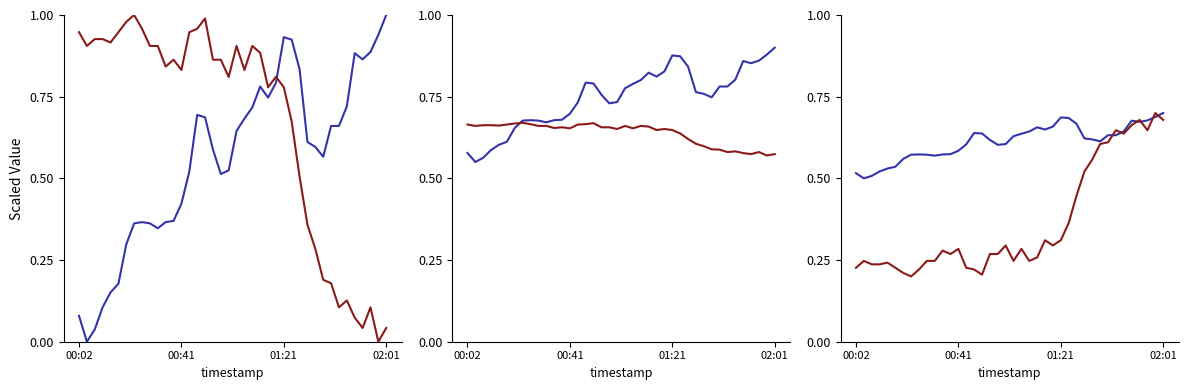

What is the sum of the temperature values at 00:02 and 00:41?

0.5